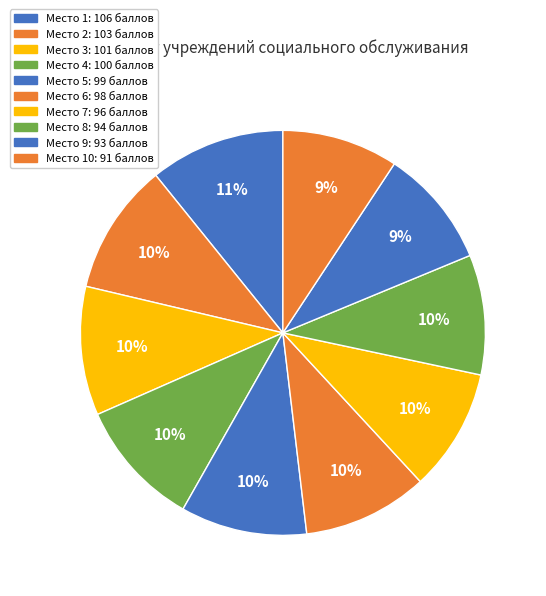

Is there any slice that represents more than half of the pie?

No